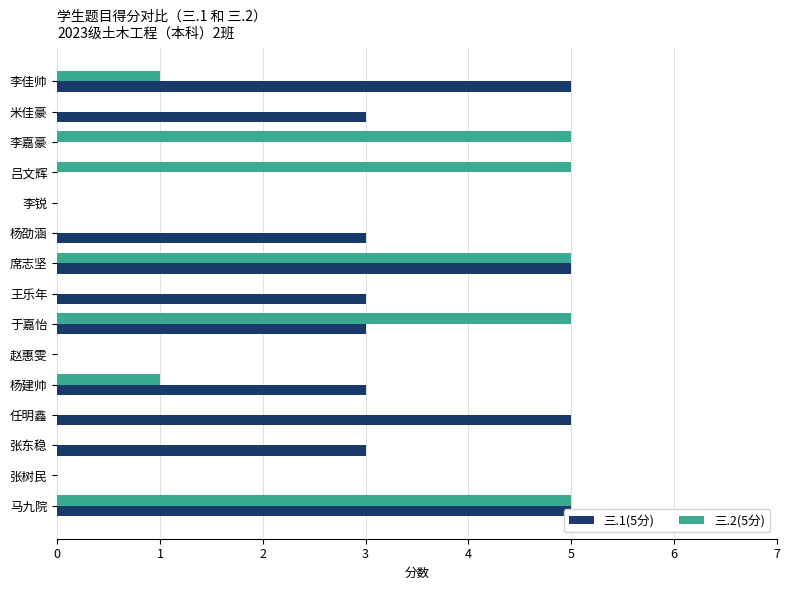

What is the average value of the 三.2(5分) series?

2